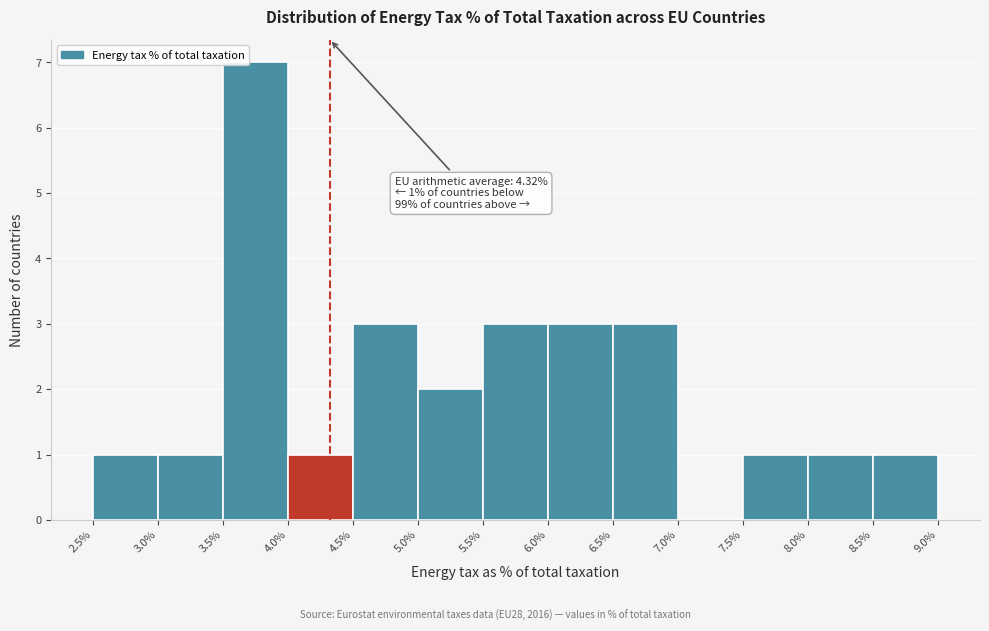

Which range on the x-axis has the tallest bar?

3.5% to 4.0%